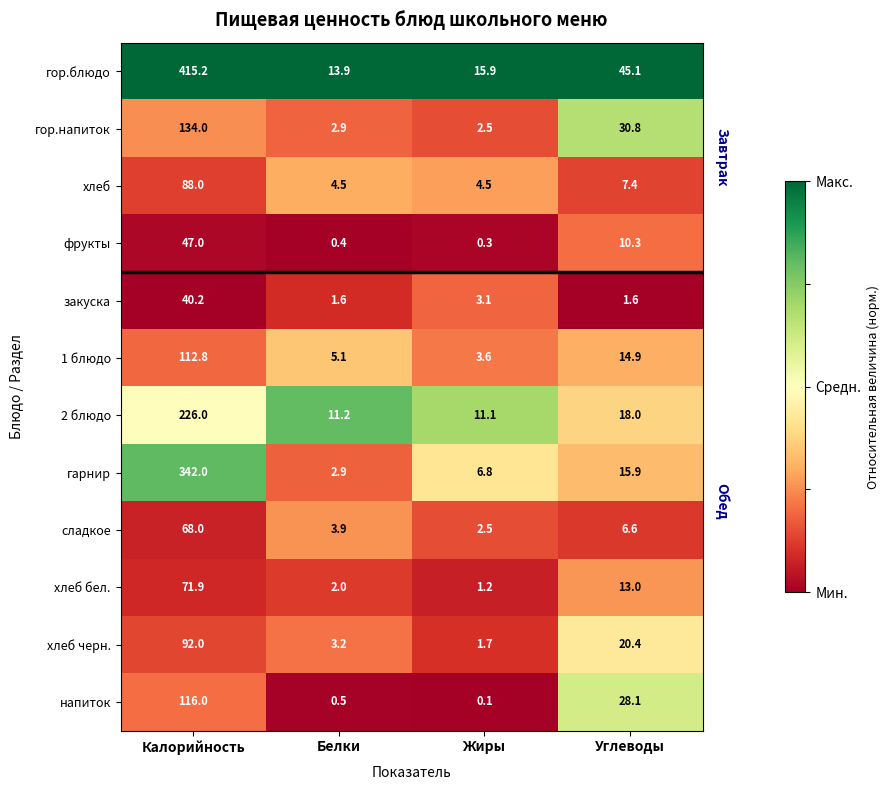

Count the number of data series in this chart.

12